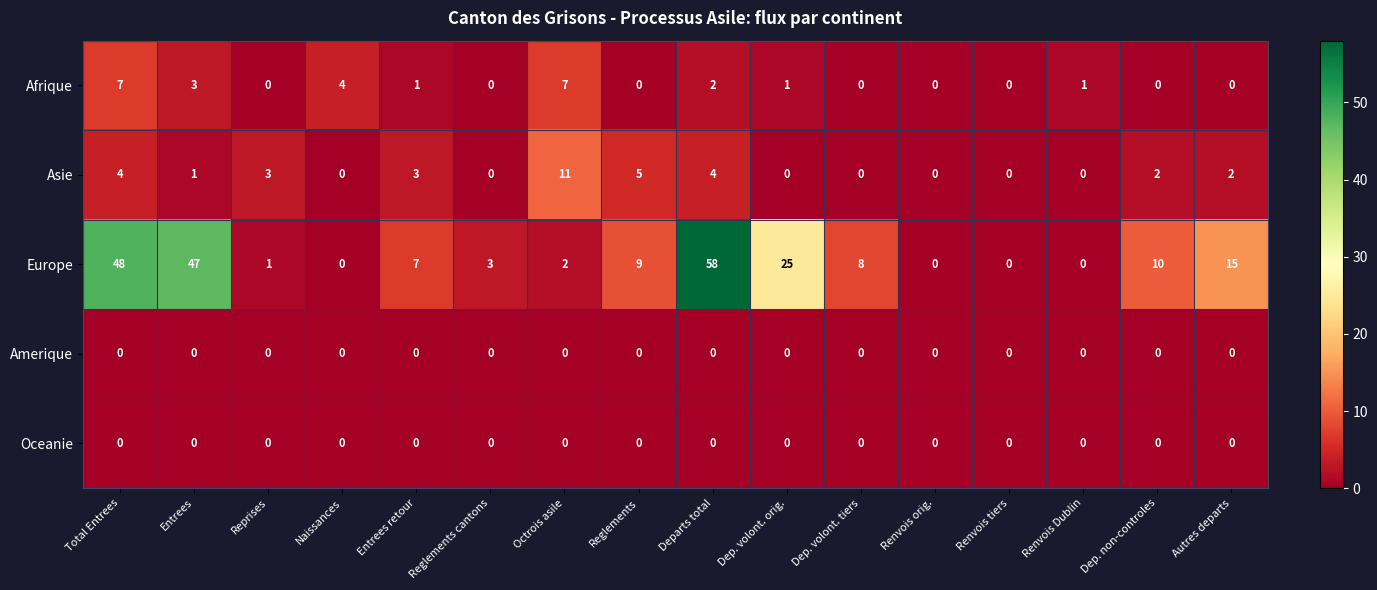

What is the difference between the second highest and second lowest values in the Asie series?

5